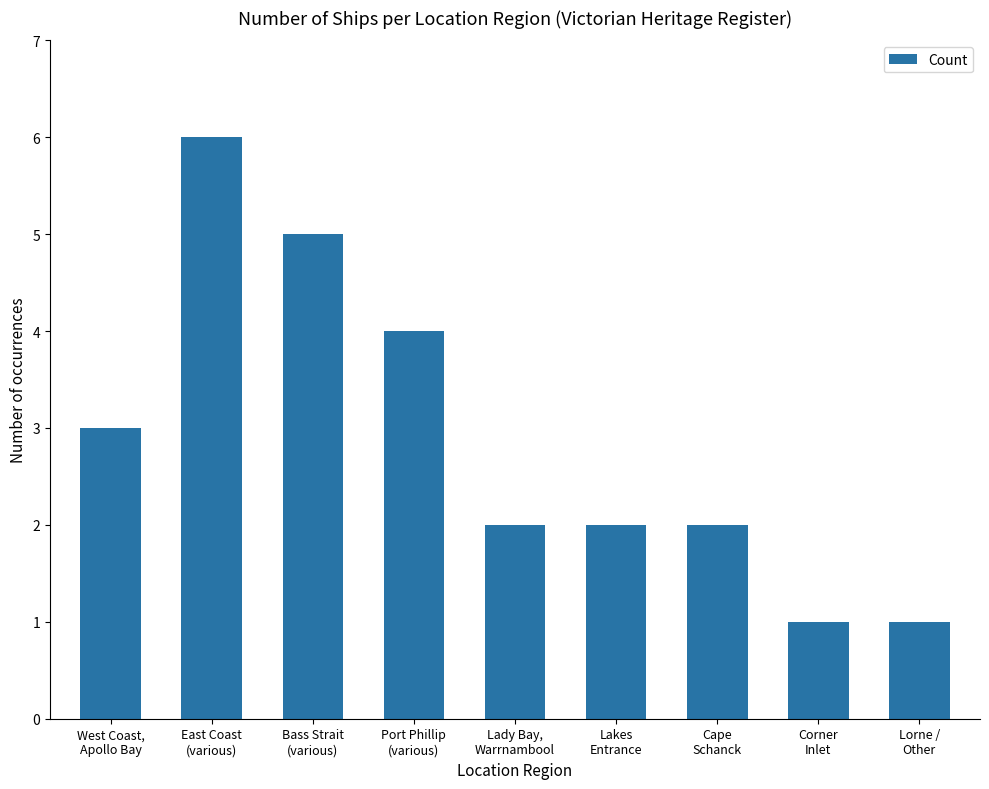

What is the label of the 5th bar from the right?

Lady Bay,
Warrnambool